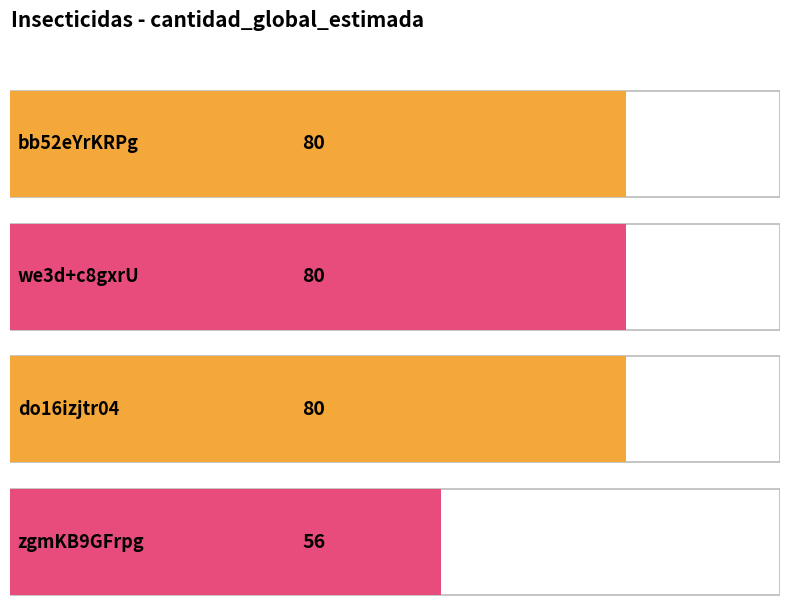

Reading left to right, what are all the values shown in this chart?

bb52eYrKRPg%3D=80	we3d%2Bc8gxrU%3D=80	do16izjtr04%3D=80	zgmKB9GFrpg%3D=56